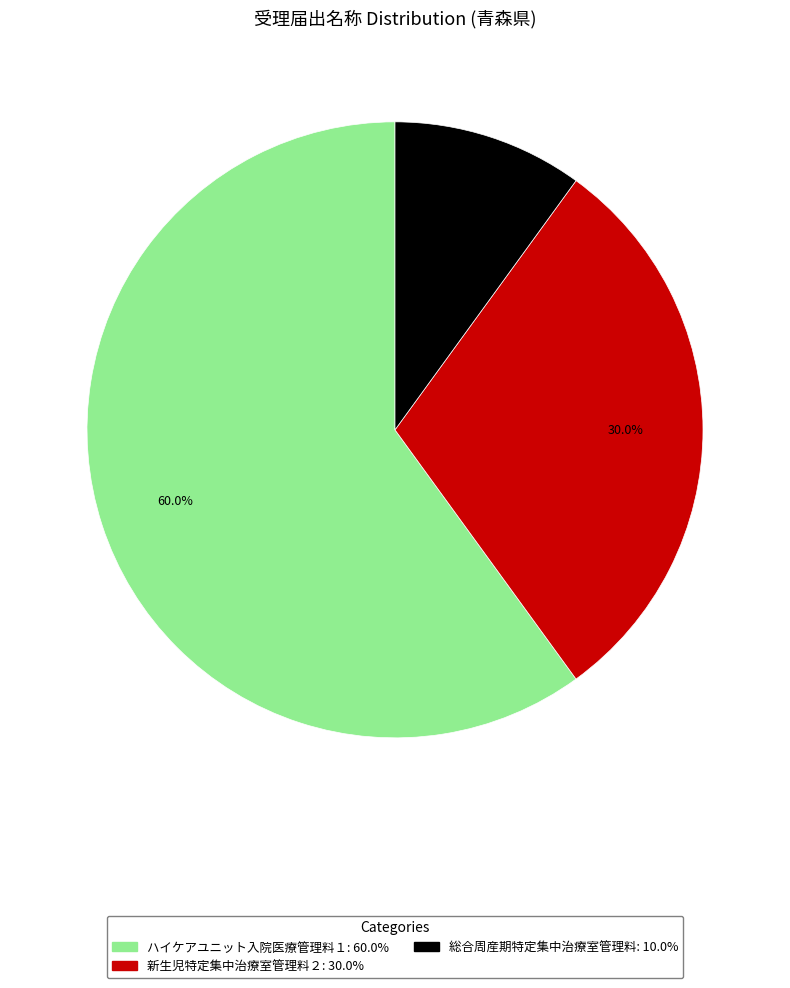

How many slices are in this pie chart?

3